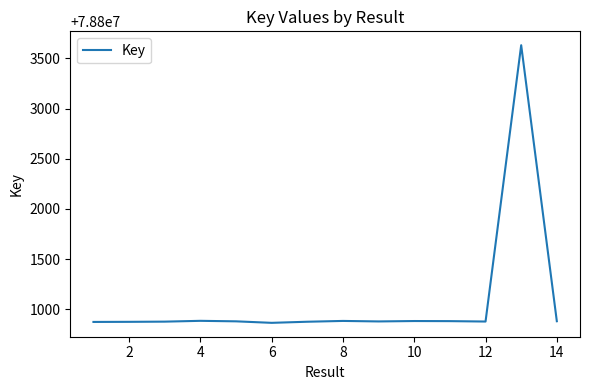

What is the difference between the maximum and minimum values?

2763